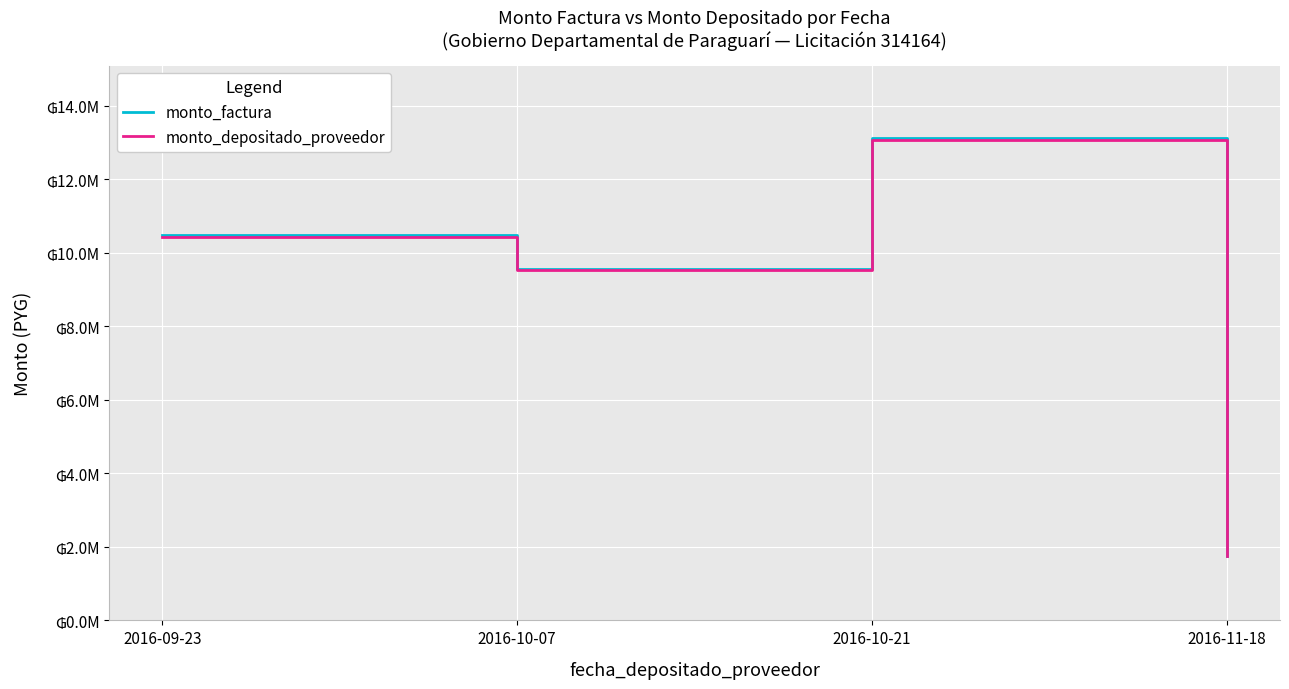

Is this an area chart (filled region under the line)?

No